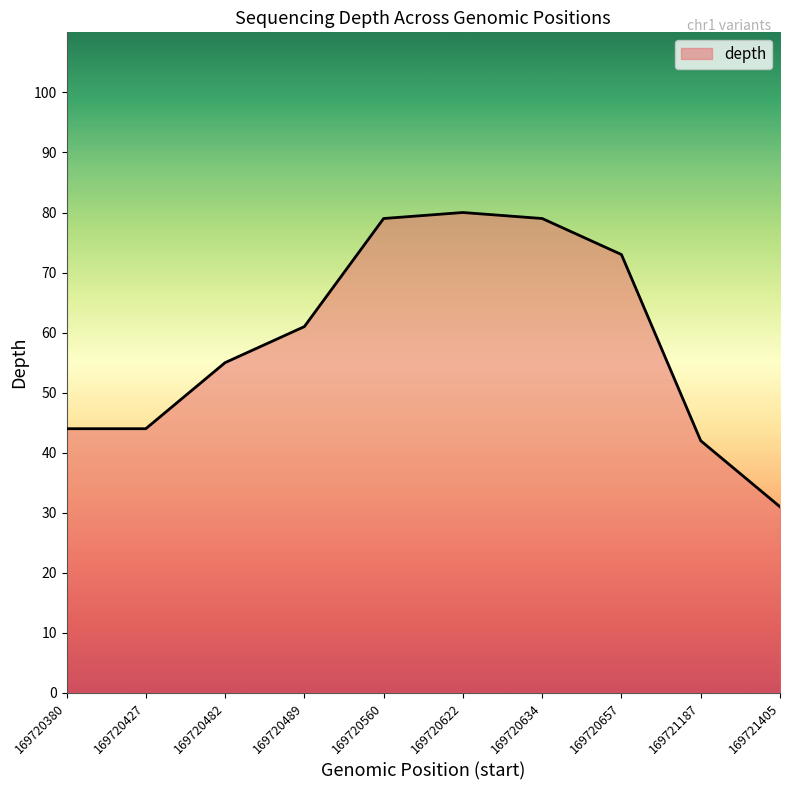

Is it true that the value at 169721187 is 26?

False